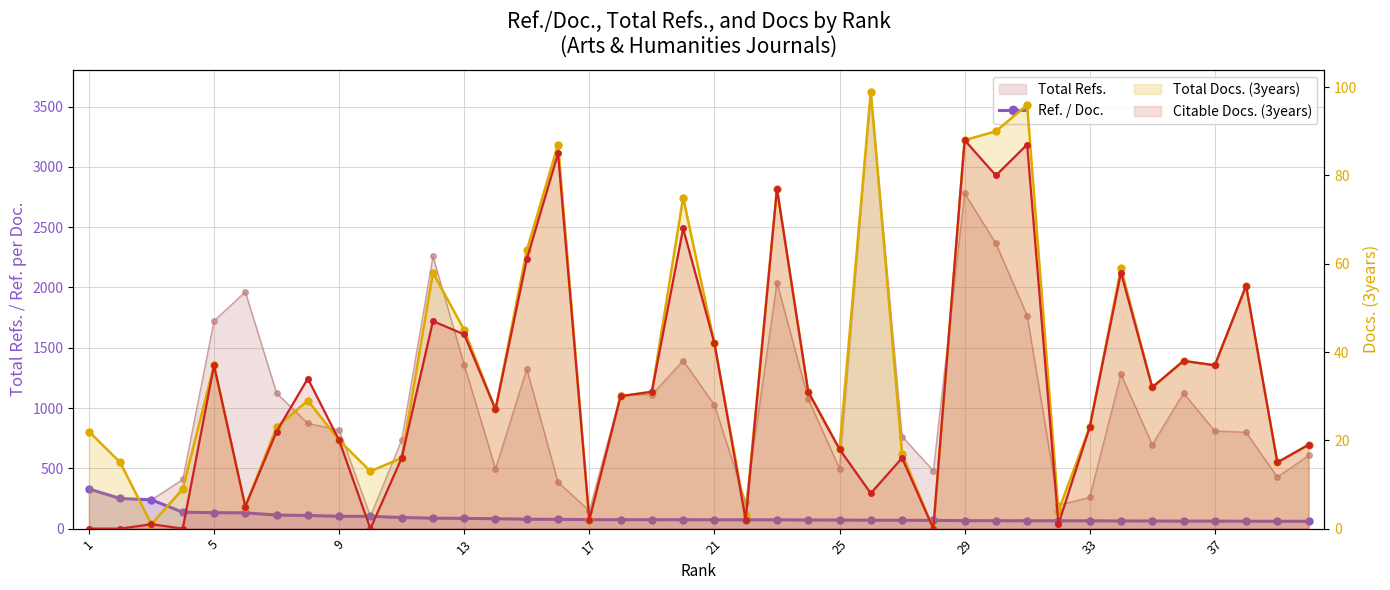

Is the value of Total Docs. (3years) at 1 greater than the value of Ref. / Doc. at 10?

No